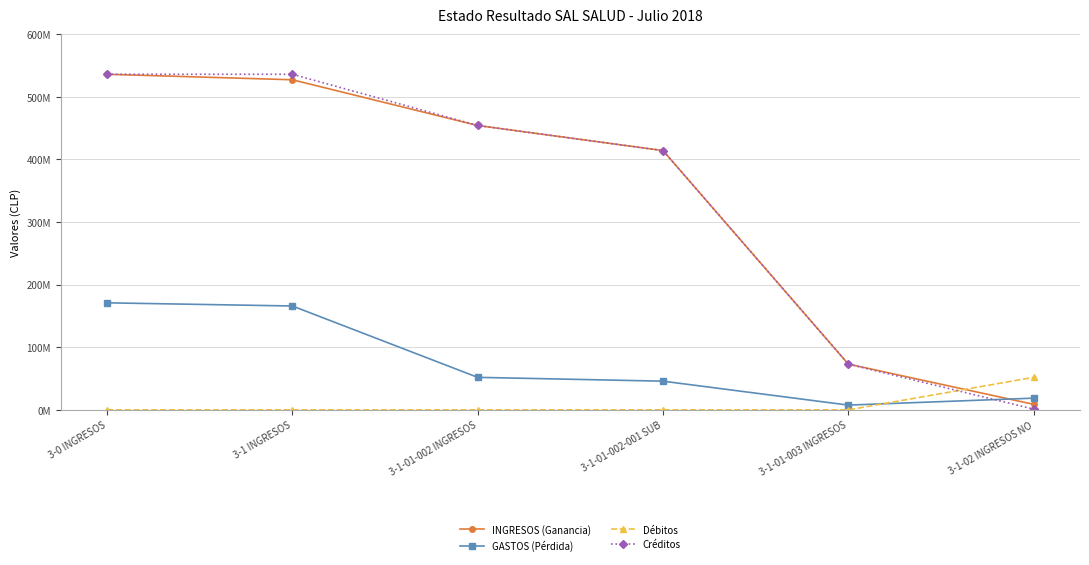

Which series has the largest total across all categories?

Créditos